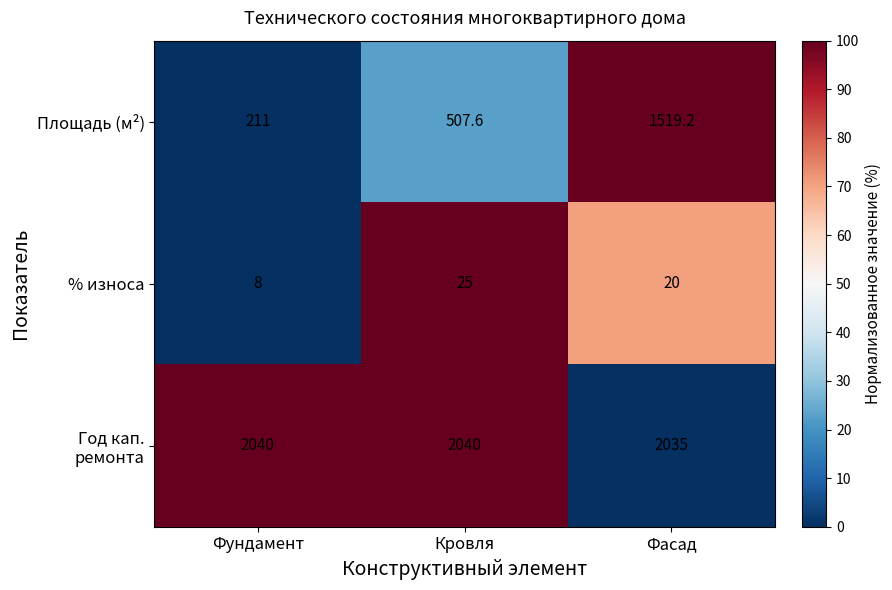

What is the maximum value shown in the chart?

2040.0